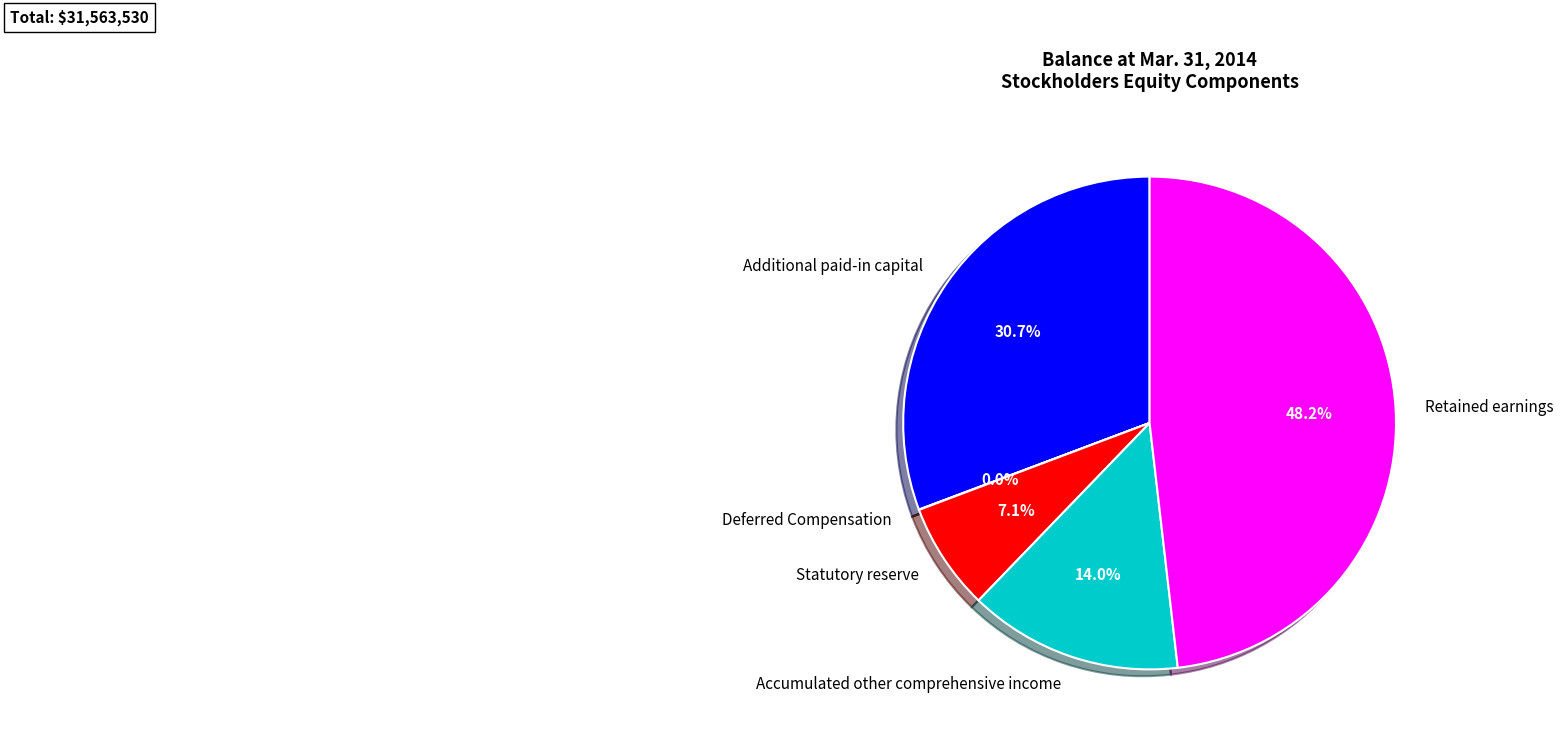

Which has a higher value, Additional paid-in capital or Accumulated other comprehensive income?

Additional paid-in capital